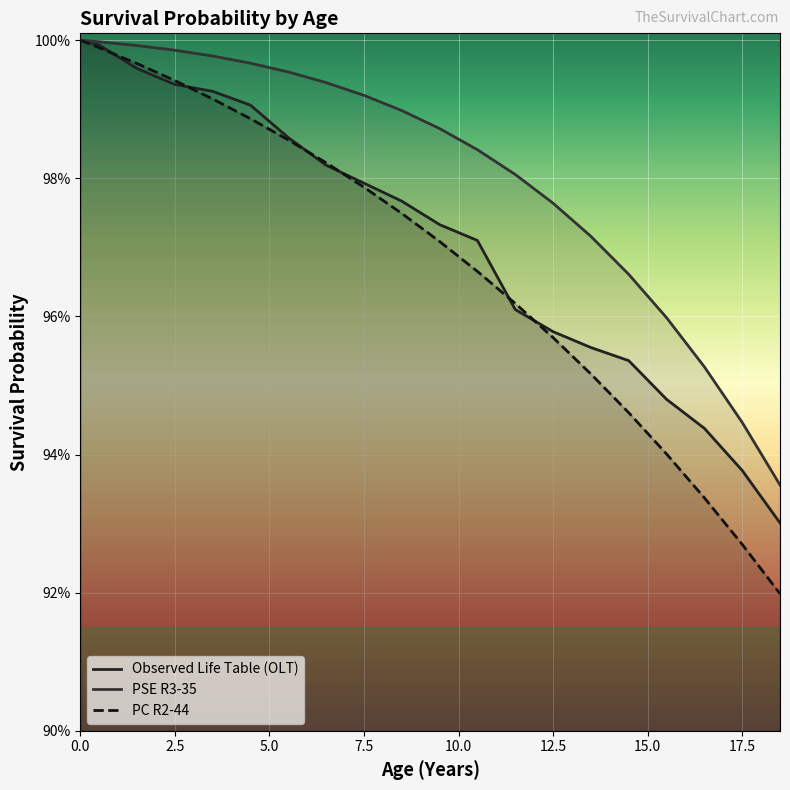

Between 18.5 and 12.5, which is larger?

12.5